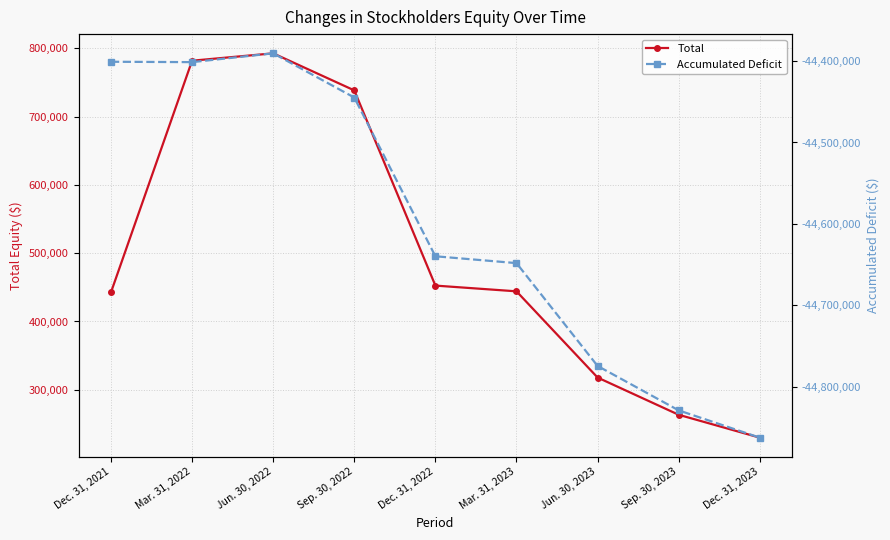

Which label corresponds to the largest value in the chart?

Jun. 30, 2022